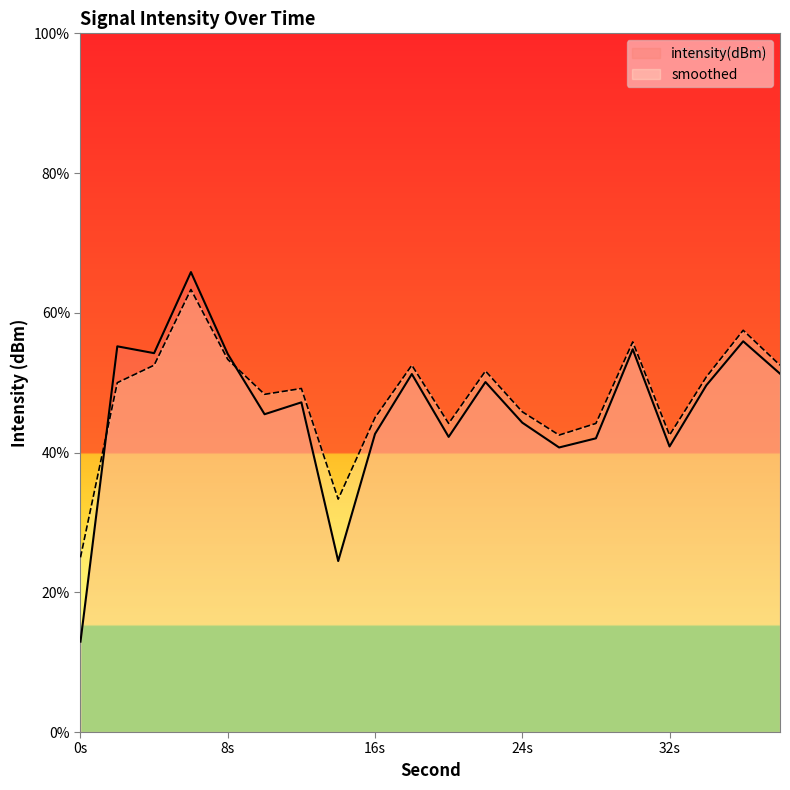

How many lines are shown in the chart?

2